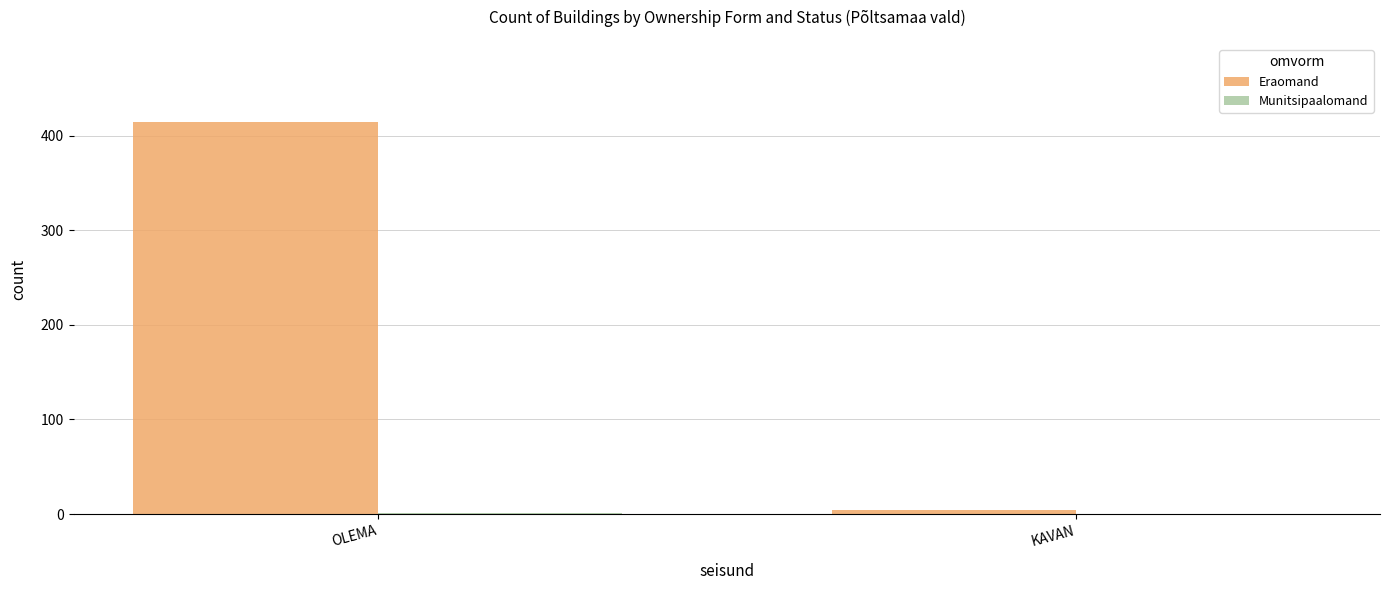

Between OLEMA and KAVAN, which series saw the biggest shift?

Eraomand